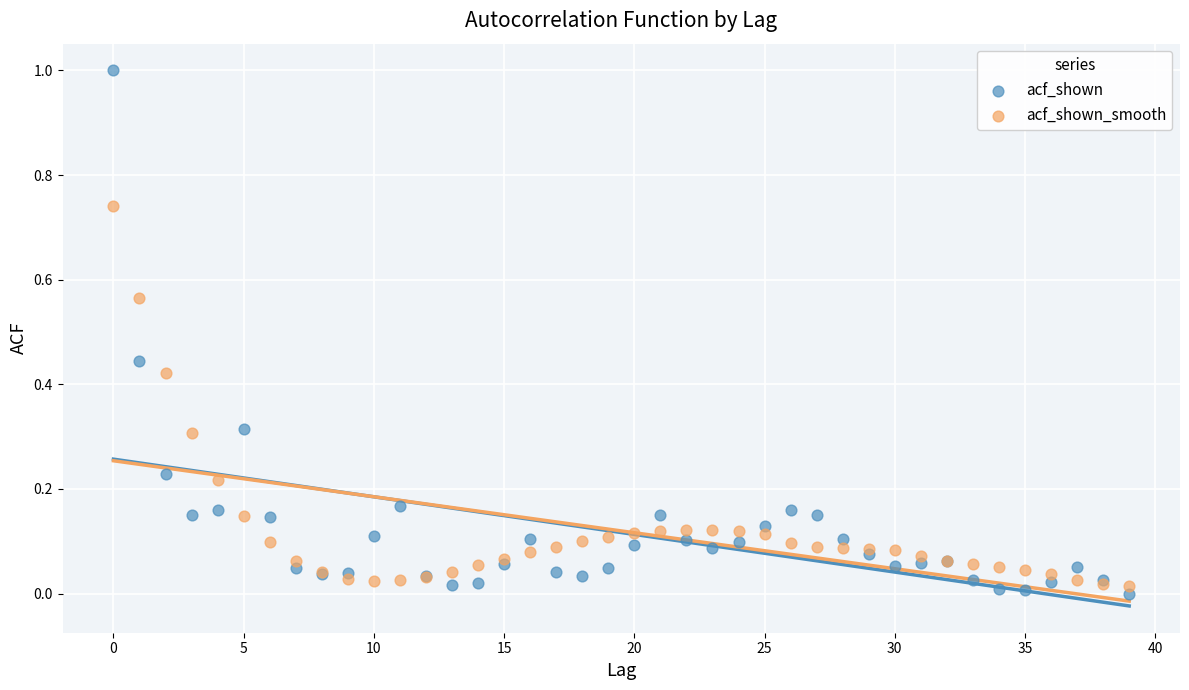

Which series reaches the minimum Y coordinate?

acf_shown